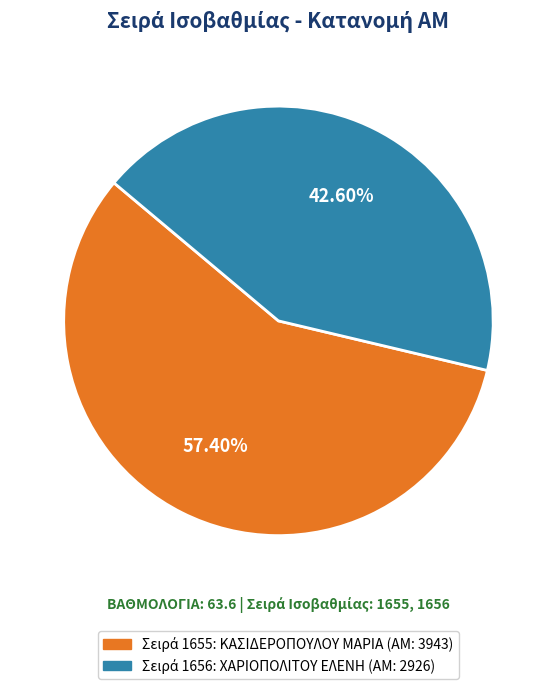

Is there any slice that represents more than half of the pie?

Yes